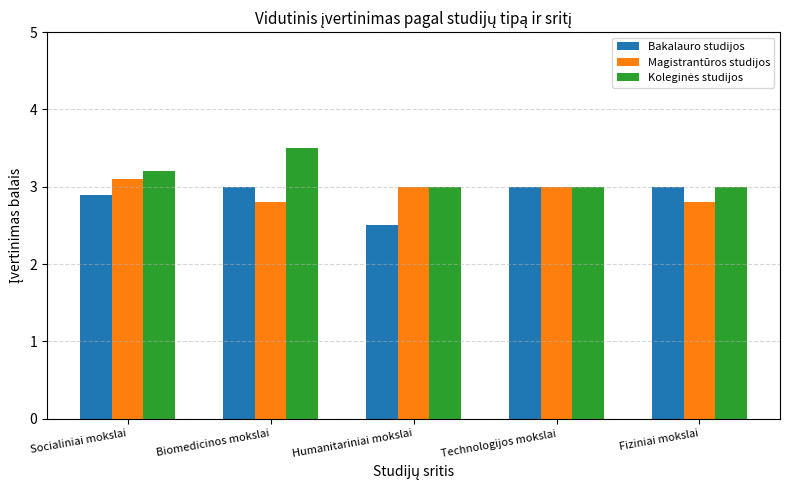

What is the difference between the Magistrantūros studijos values at Socialiniai mokslai and Fiziniai mokslai?

0.3